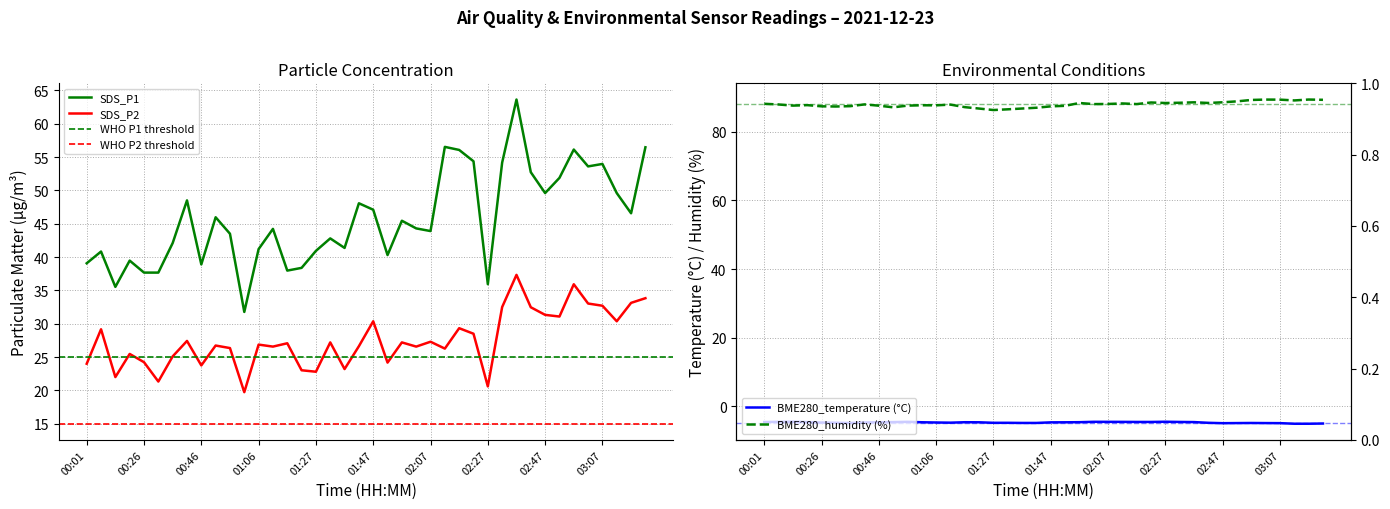

What is the sum of the BME280_temperature values at 02:57 and 02:32?

-9.5